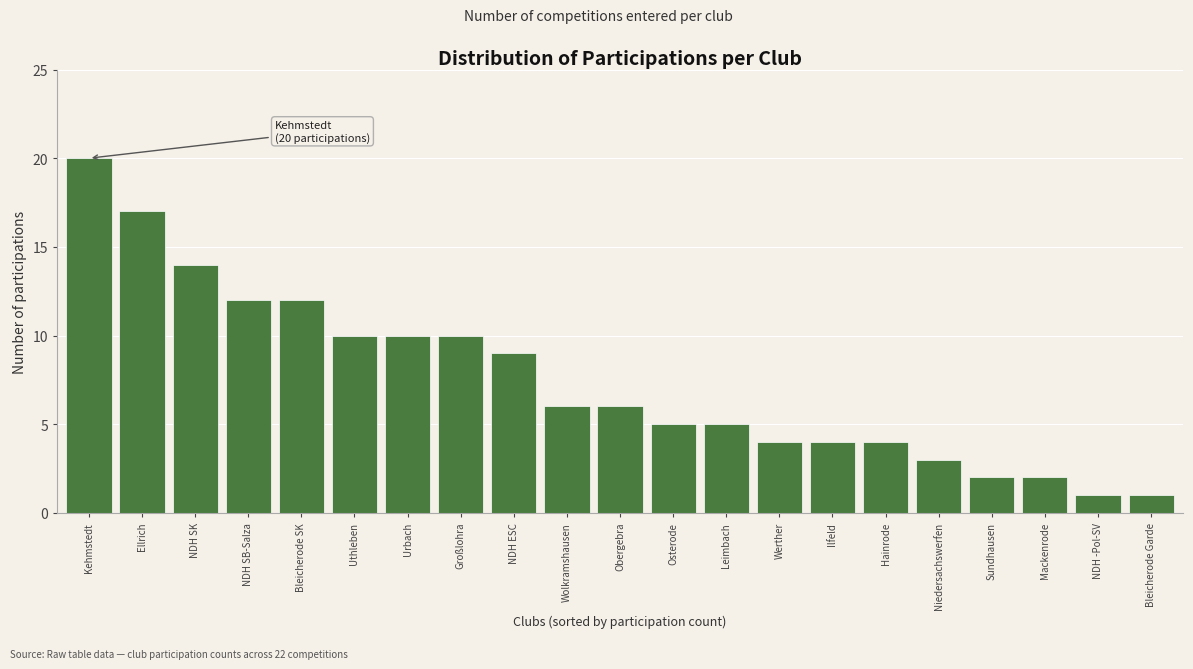

Reading left to right, what are all the values shown in this chart?

20	17	14	12	12	10	10	10	9	6	6	5	5	4	4	4	3	2	2	1	1